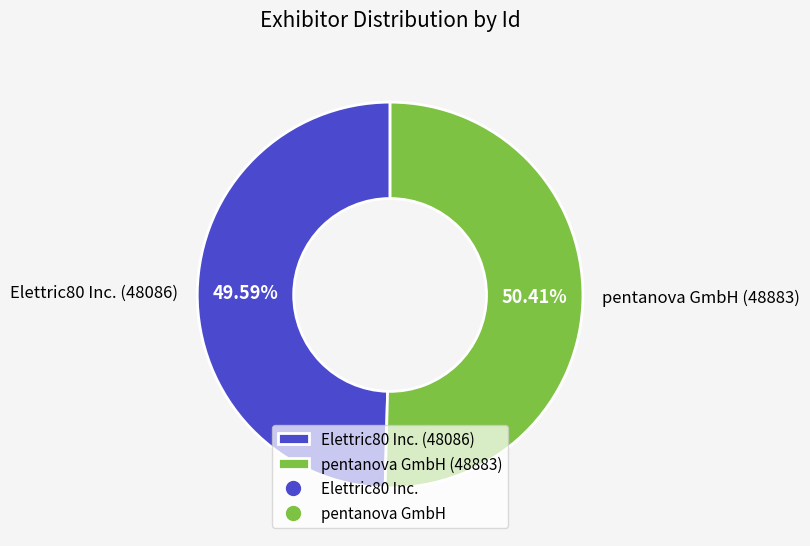

Approximately how many times larger is the value at Elettric80 Inc. (48086) compared to pentanova GmbH (48883)?

1.0